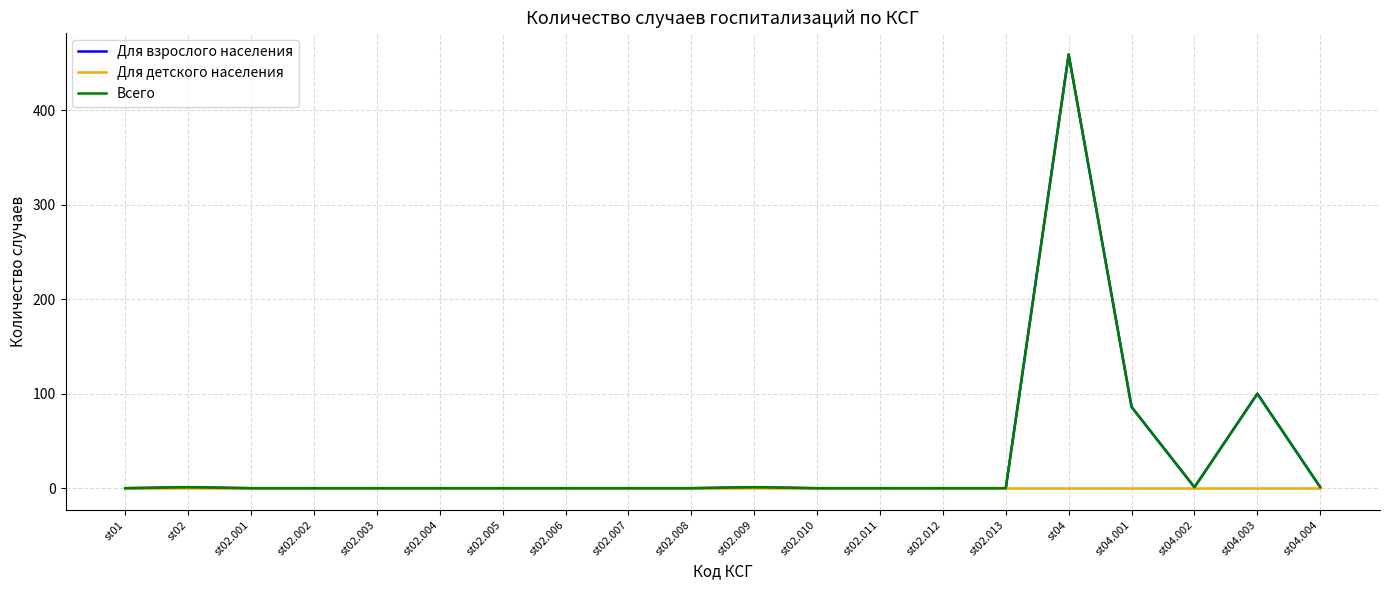

Is this an area chart (filled region under the line)?

No